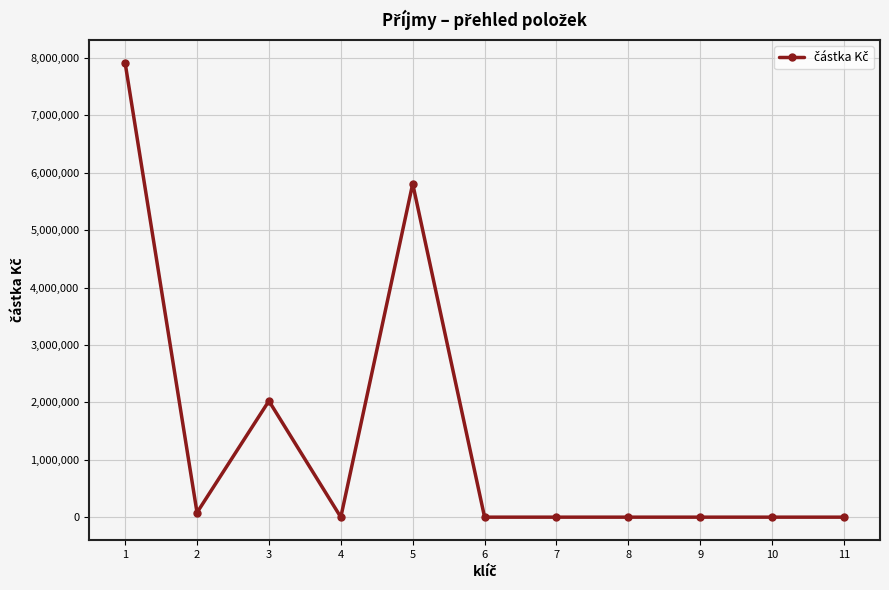

How many lines are shown in the chart?

1